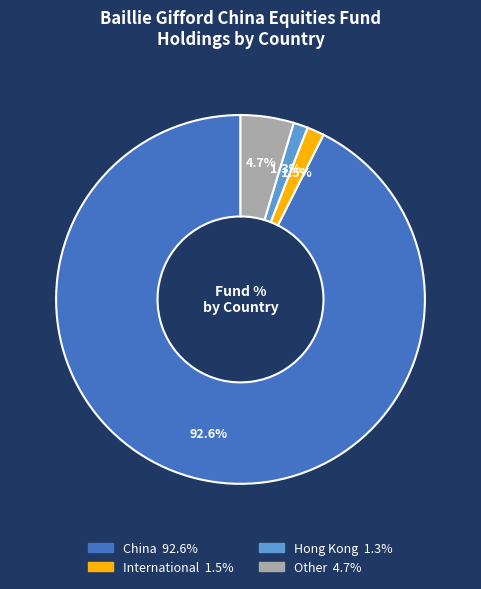

To the nearest percent, what is the average slice percentage?

25%